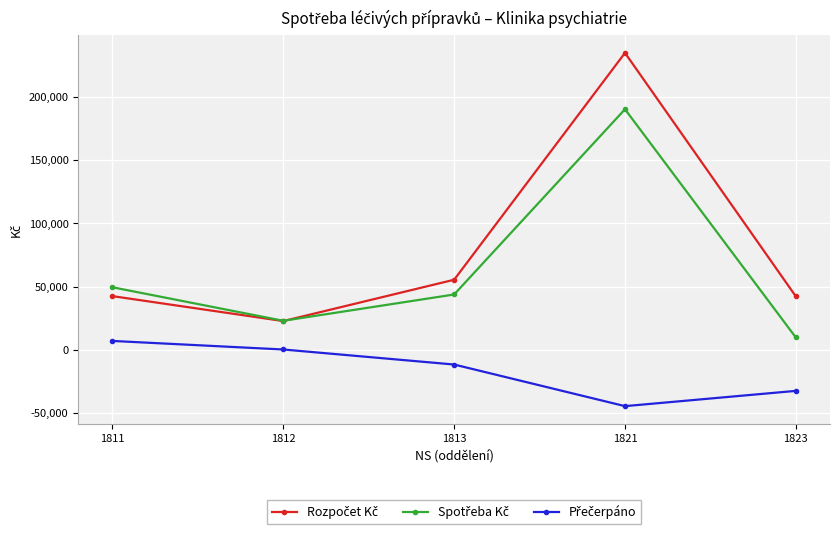

What is the maximum value shown in the chart?

234986.0